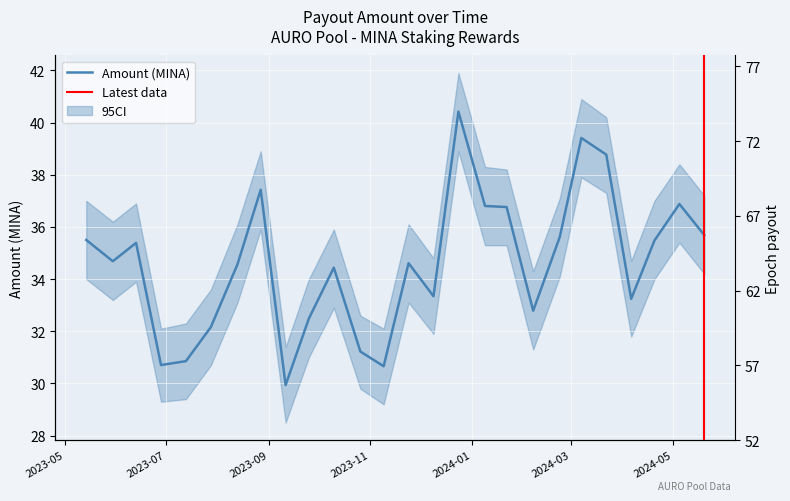

What is the value of the 23rd point from the left?

33.2